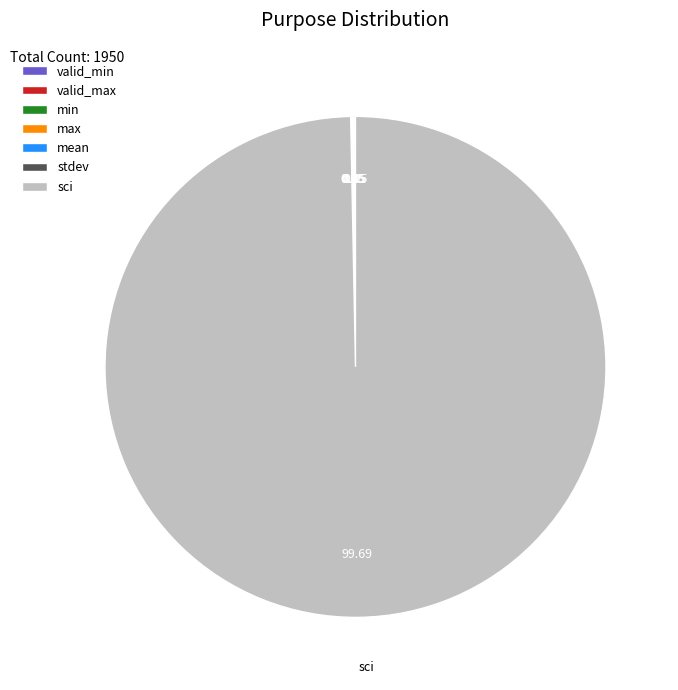

What is the majority slice?

sci